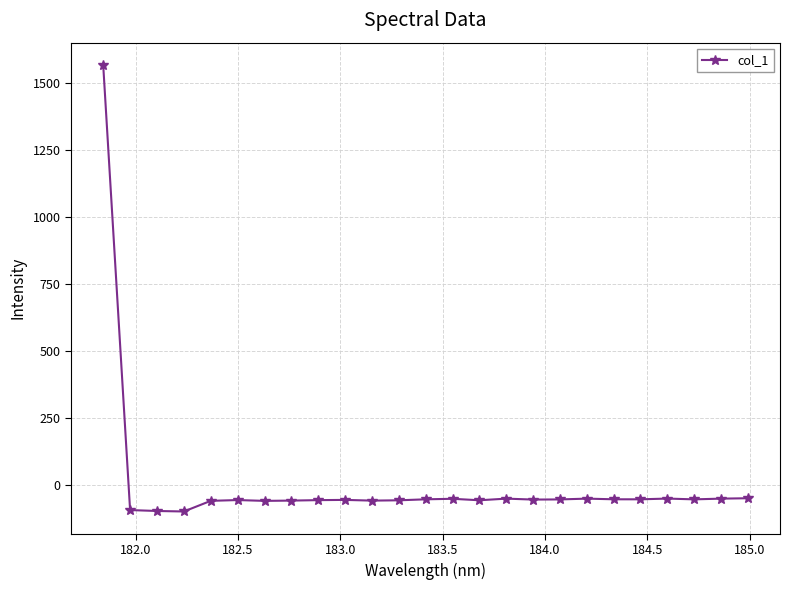

What is the value of the 9th point from the left?

-58.1